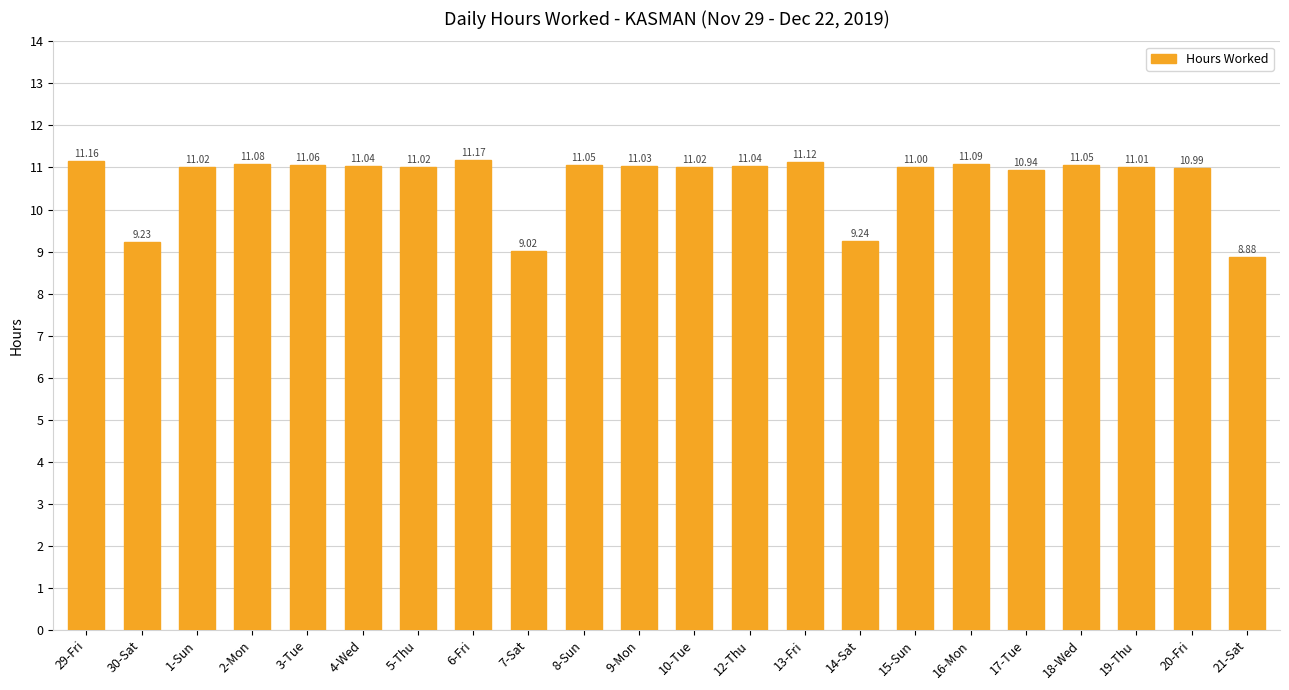

Reading left to right, transcribe all the data shown in this chart.

11.2	9.2	11.0	11.1	11.1	11.0	11.0	11.2	9.0	11.1	11.0	11.0	11.0	11.1	9.2	11.0	11.1	10.9	11.1	11.0	11.0	8.9